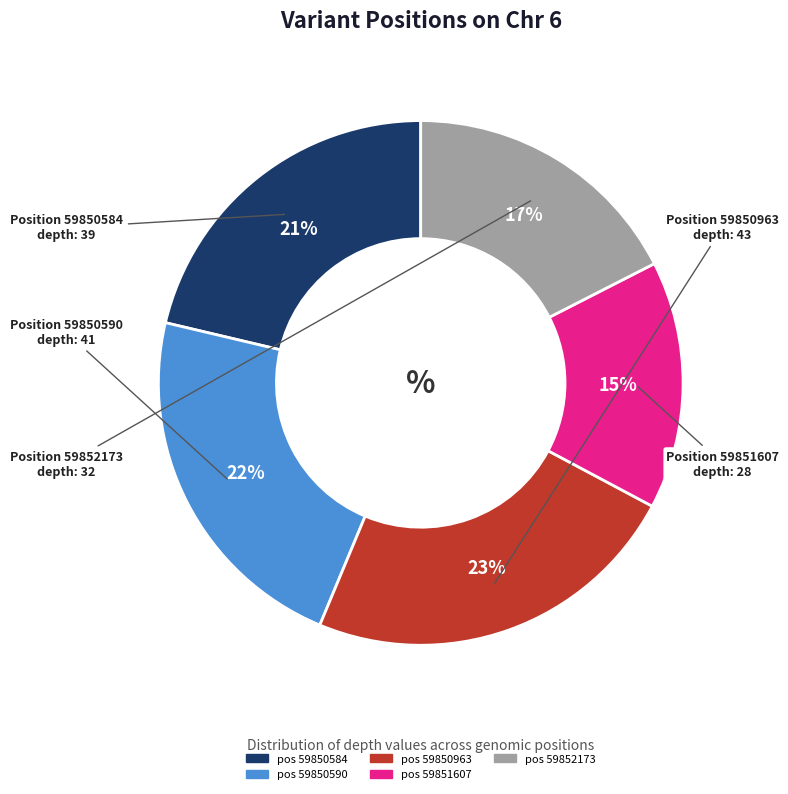

To the nearest percent, what is the average slice percentage?

20%